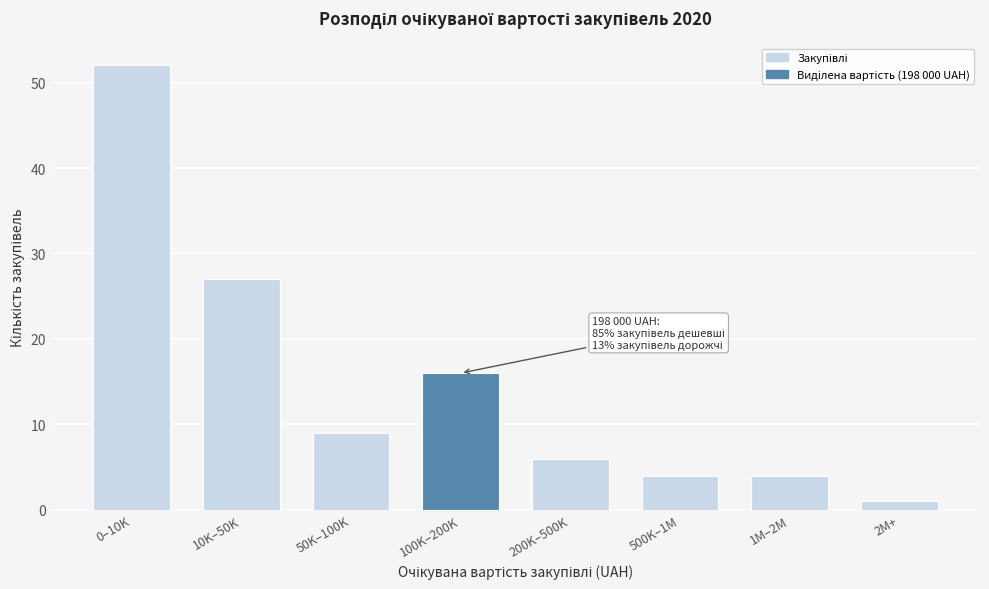

Reading left to right, list all the values displayed in this chart.

0–10K=52	10K–50K=27	50K–100K=9	100K–200K=16	200K–500K=6	500K–1M=4	1M–2M=4	2M+=1